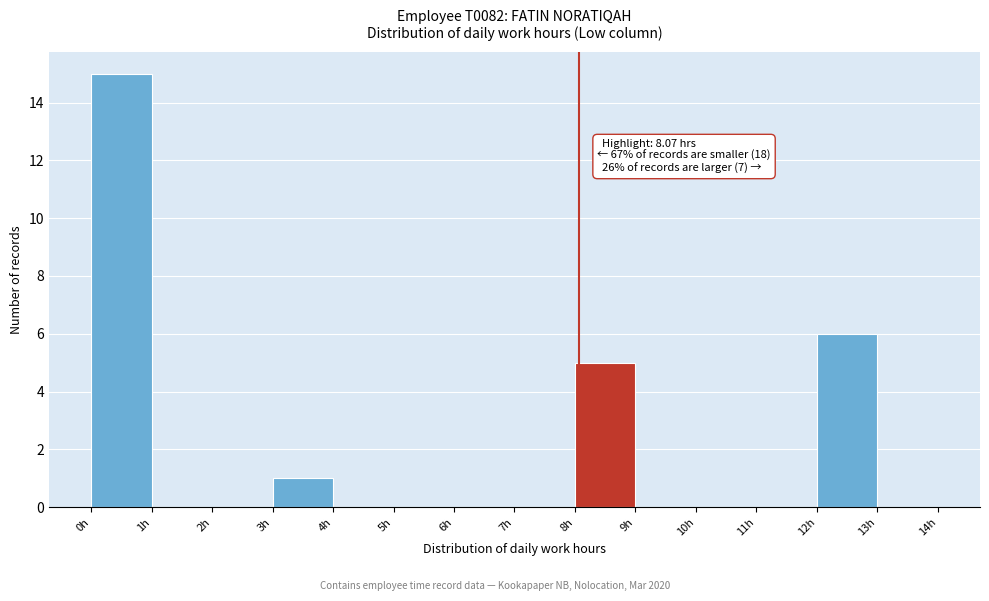

Over which range of the x-axis is the bar tallest?

0 to 1